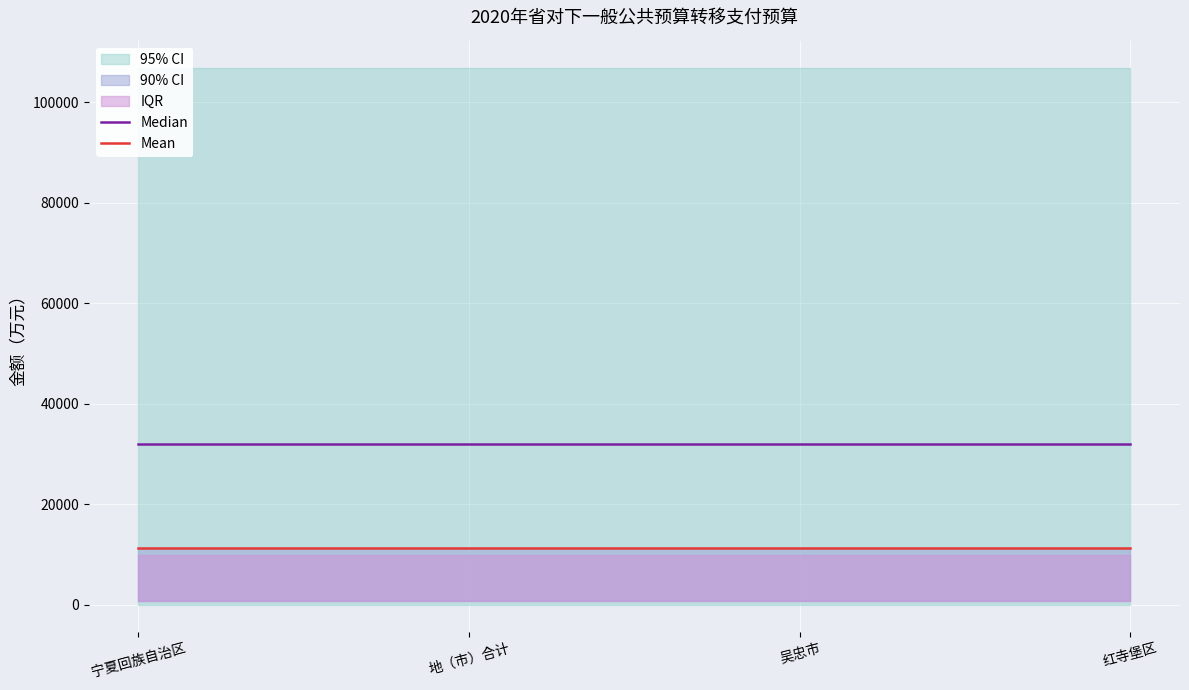

Which label corresponds to the largest value in the chart?

宁夏回族自治区